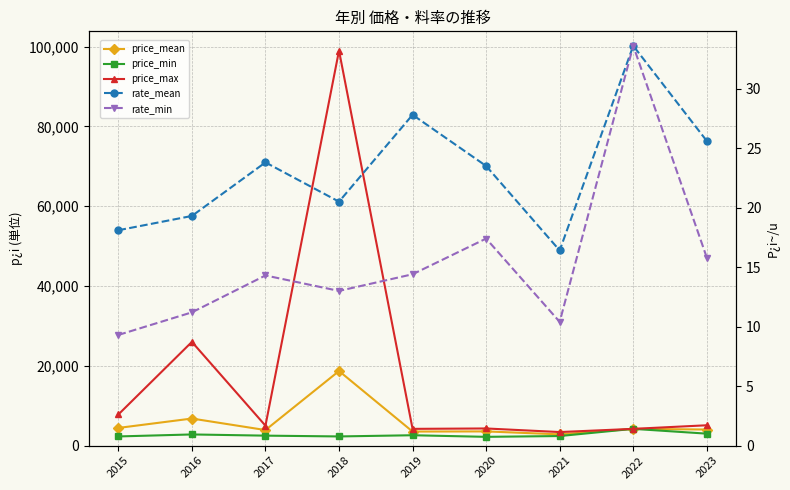

Reading left to right, list all the values displayed in this chart.

price_mean: 2015=4433.0	2016=6788.0	2017=3900.0	2018=18700.0	2019=3525.0	2020=3560.0	2021=2820.0	2022=4200.0	2023=4033.0
price_min: 2015=2300.0	2016=2800.0	2017=2500.0	2018=2300.0	2019=2600.0	2020=2200.0	2021=2400.0	2022=4200.0	2023=3000.0
price_max: 2015=7800.0	2016=26000.0	2017=5000.0	2018=99000.0	2019=4200.0	2020=4300.0	2021=3400.0	2022=4200.0	2023=5100.0
rate_mean: 2015=18.1	2016=19.3	2017=23.8	2018=20.5	2019=27.8	2020=23.5	2021=16.4	2022=33.6	2023=25.6
rate_min: 2015=9.3	2016=11.2	2017=14.3	2018=13.0	2019=14.4	2020=17.4	2021=10.4	2022=33.6	2023=15.8